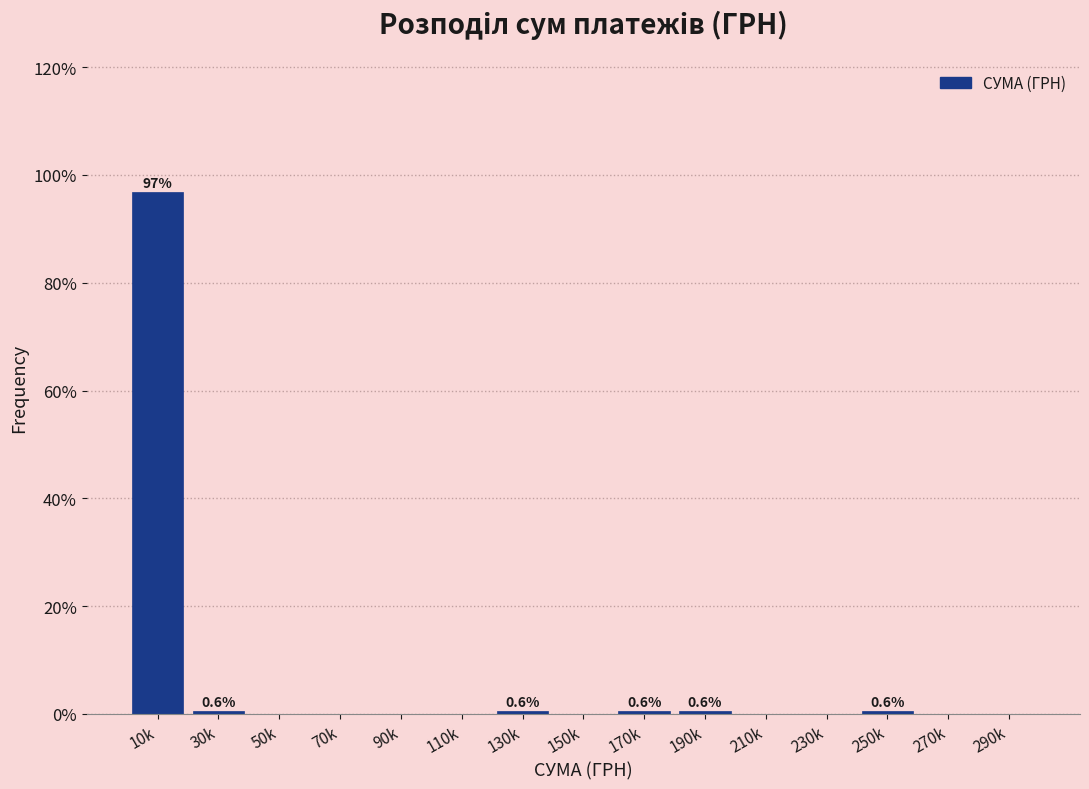

Reading right to left, list all the values displayed in this chart.

290k=0.0	270k=0.0	250k=0.6	230k=0.0	210k=0.0	190k=0.6	170k=0.6	150k=0.0	130k=0.6	110k=0.0	90k=0.0	70k=0.0	50k=0.0	30k=0.6	10k=96.9